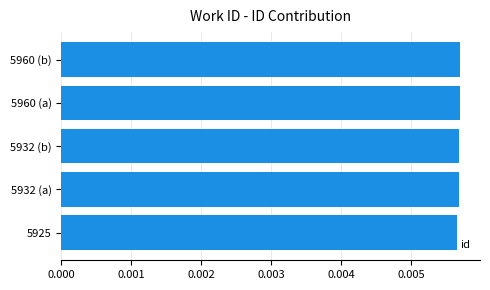

How many bars are there in total?

5